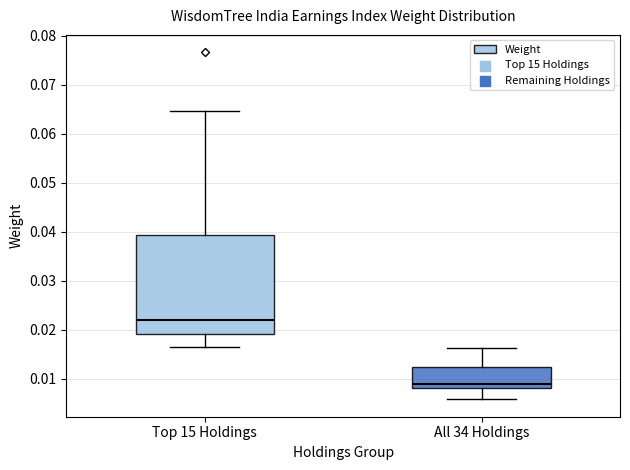

Comparing the boxes themselves (not the whiskers), which one is the tallest?

Top 15 Holdings